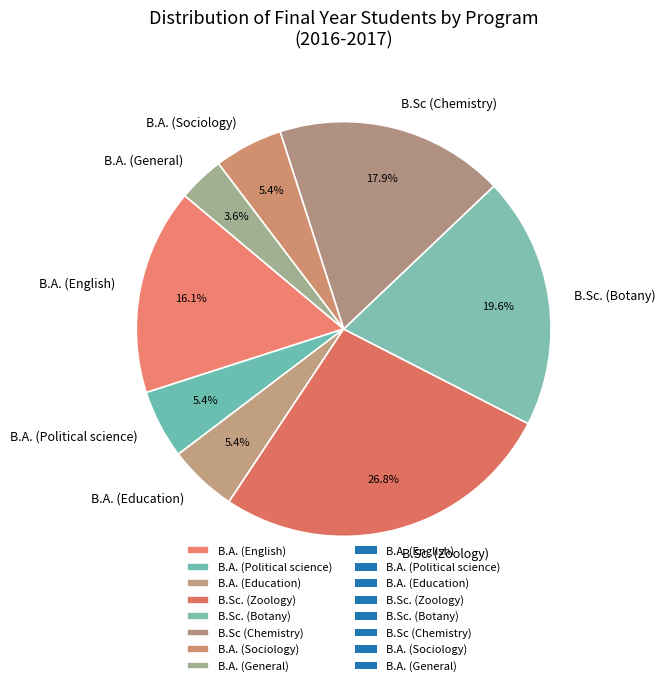

What percentage is the B.Sc (Chemistry) slice, to the nearest percent?

18%